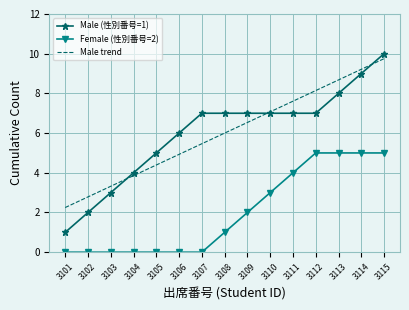

The value of Male (性別番号=1) at 3103 is 3.0. True or false?

True